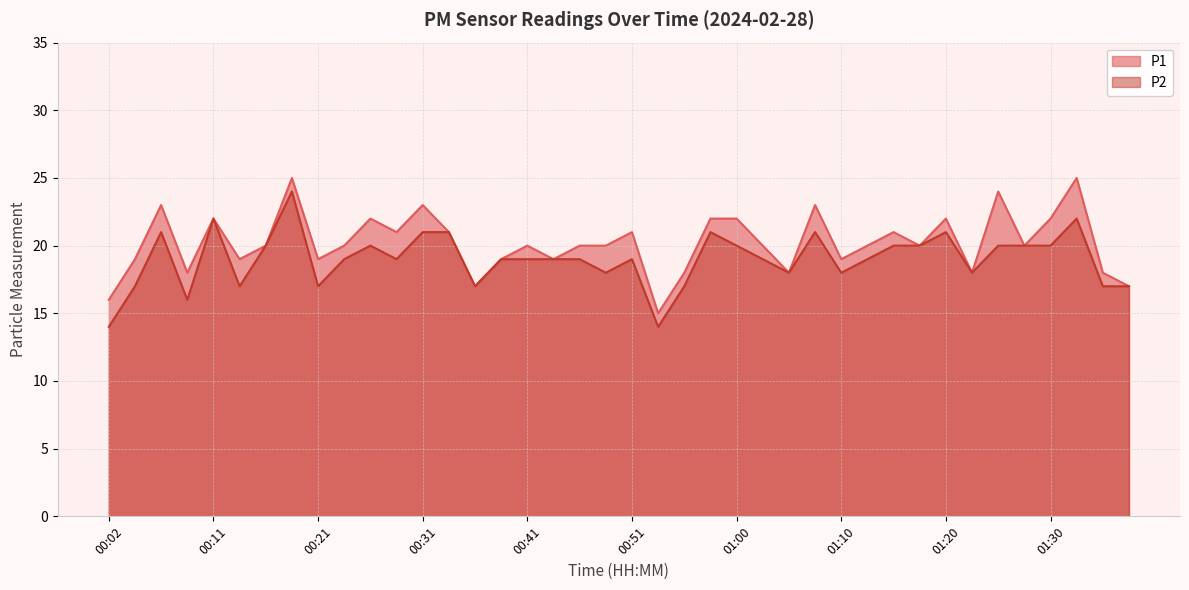

Reading left to right, what are all the values shown in this chart?

P1: 00:02=16	00:04=19	00:06=23	00:09=18	00:11=22	00:14=19	00:16=20	00:19=25	00:21=19	00:24=20	00:26=22	00:29=21	00:31=23	00:33=21	00:36=17	00:38=19	00:41=20	00:43=19	00:46=20	00:48=20	00:51=21	00:53=15	00:55=18	00:58=22	01:00=22	01:03=20	01:05=18	01:08=23	01:10=19	01:13=20	01:15=21	01:17=20	01:20=22	01:22=18	01:25=24	01:27=20	01:30=22	01:32=25	01:35=18	01:37=17
P2: 00:02=14	00:04=17	00:06=21	00:09=16	00:11=22	00:14=17	00:16=20	00:19=24	00:21=17	00:24=19	00:26=20	00:29=19	00:31=21	00:33=21	00:36=17	00:38=19	00:41=19	00:43=19	00:46=19	00:48=18	00:51=19	00:53=14	00:55=17	00:58=21	01:00=20	01:03=19	01:05=18	01:08=21	01:10=18	01:13=19	01:15=20	01:17=20	01:20=21	01:22=18	01:25=20	01:27=20	01:30=20	01:32=22	01:35=17	01:37=17